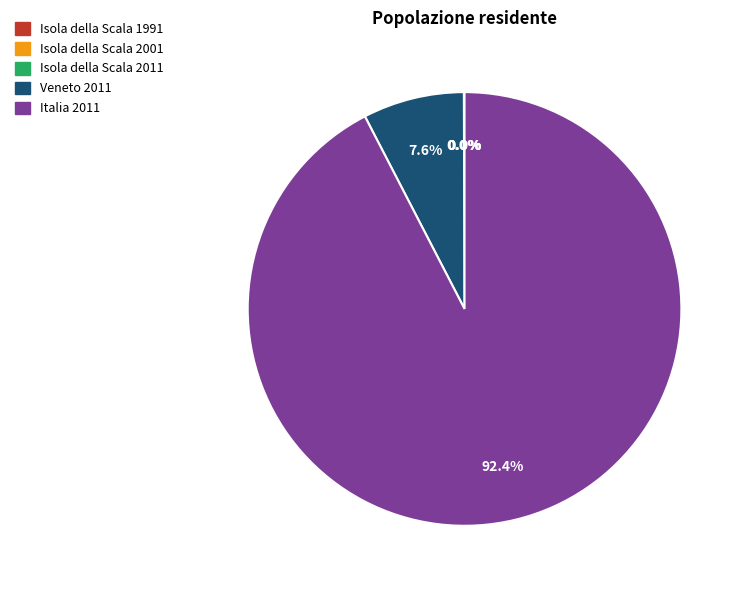

To the nearest percent, what is the average slice percentage?

20%